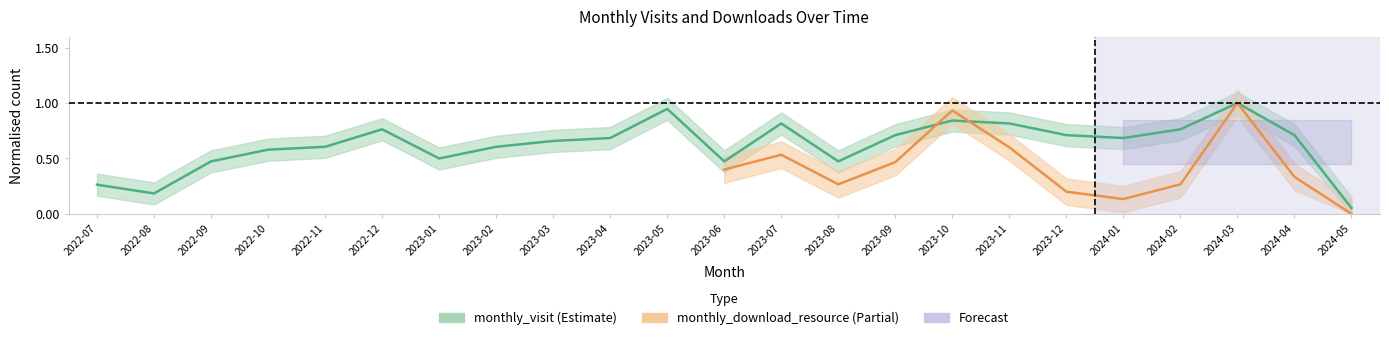

List the labels in order of value, largest first.

2024-03, 2023-05, 2023-10, 2023-07, 2023-11, 2022-12, 2024-02, 2023-09, 2023-12, 2024-04, 2023-04, 2024-01, 2023-03, 2022-11, 2023-02, 2022-10, 2023-01, 2022-09, 2023-06, 2023-08, 2022-07, 2022-08, 2024-05